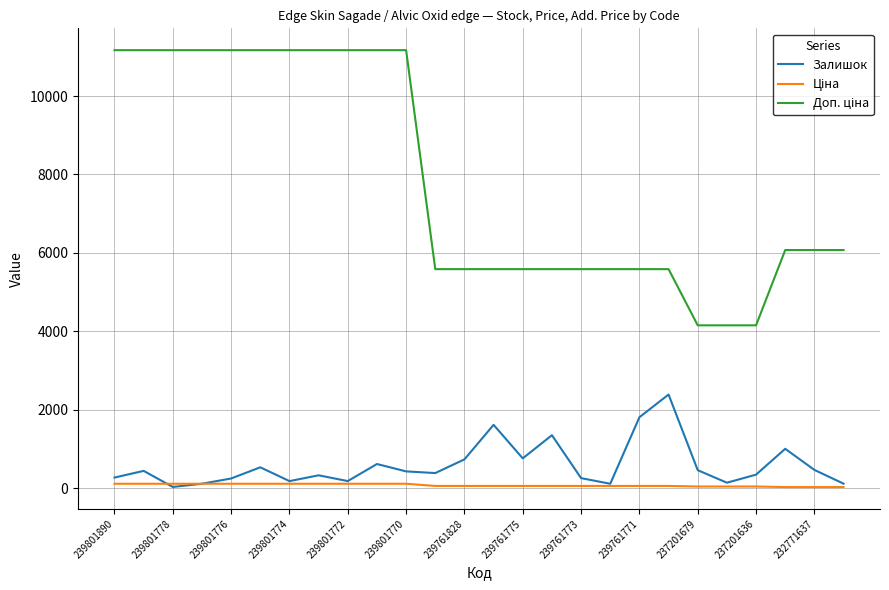

What is the highest value of the Залишок series?

2387.0